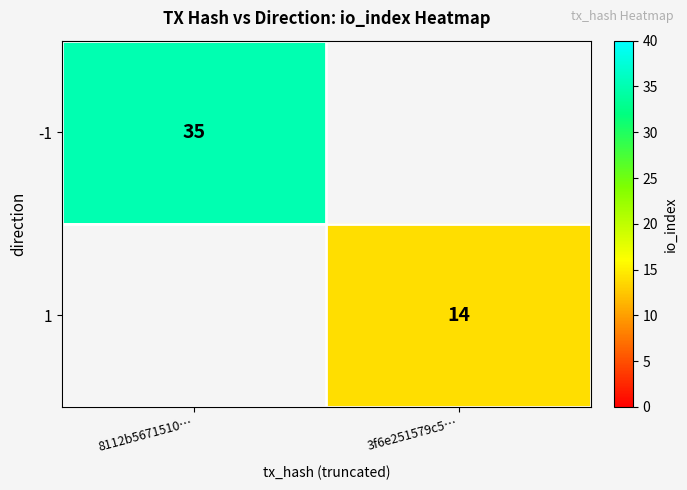

The 1 series shows 25 at 3f6e251579c5…. True or false?

False